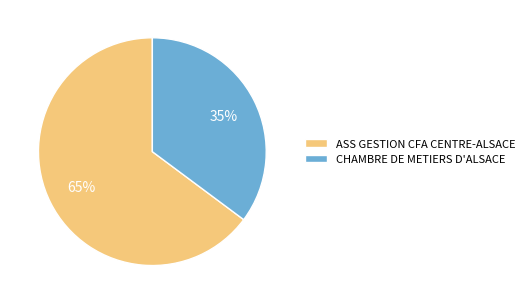

How many segments does this pie chart have?

2